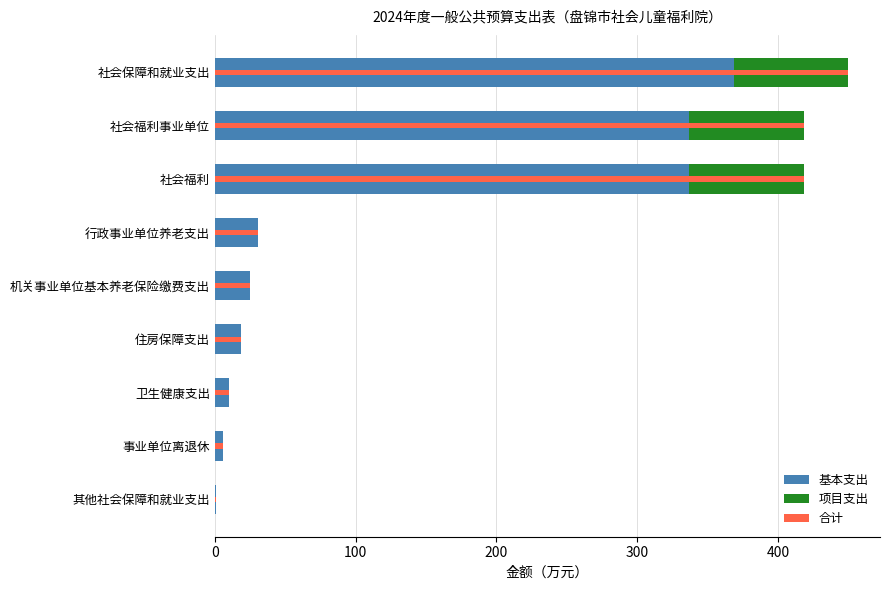

Reading left to right, transcribe all the data shown in this chart.

基本支出: 0.8	5.6	10.0	18.8	25.1	30.7	337.1	337.1	368.6
项目支出: 0.0	0.0	0.0	0.0	0.0	0.0	81.5	81.5	81.5
合计: 0.8	5.6	10.0	18.8	25.1	30.7	418.6	418.6	450.1